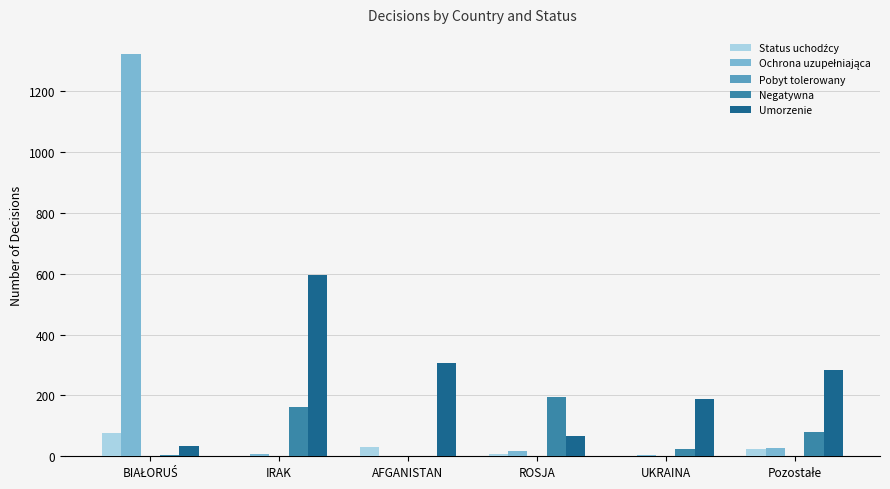

What is the sum of all Negatywna values?

468